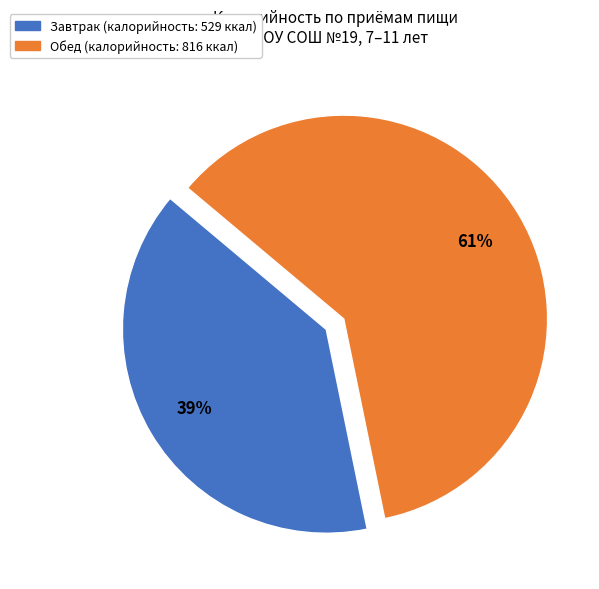

To the nearest percent, what is the average slice percentage?

50%